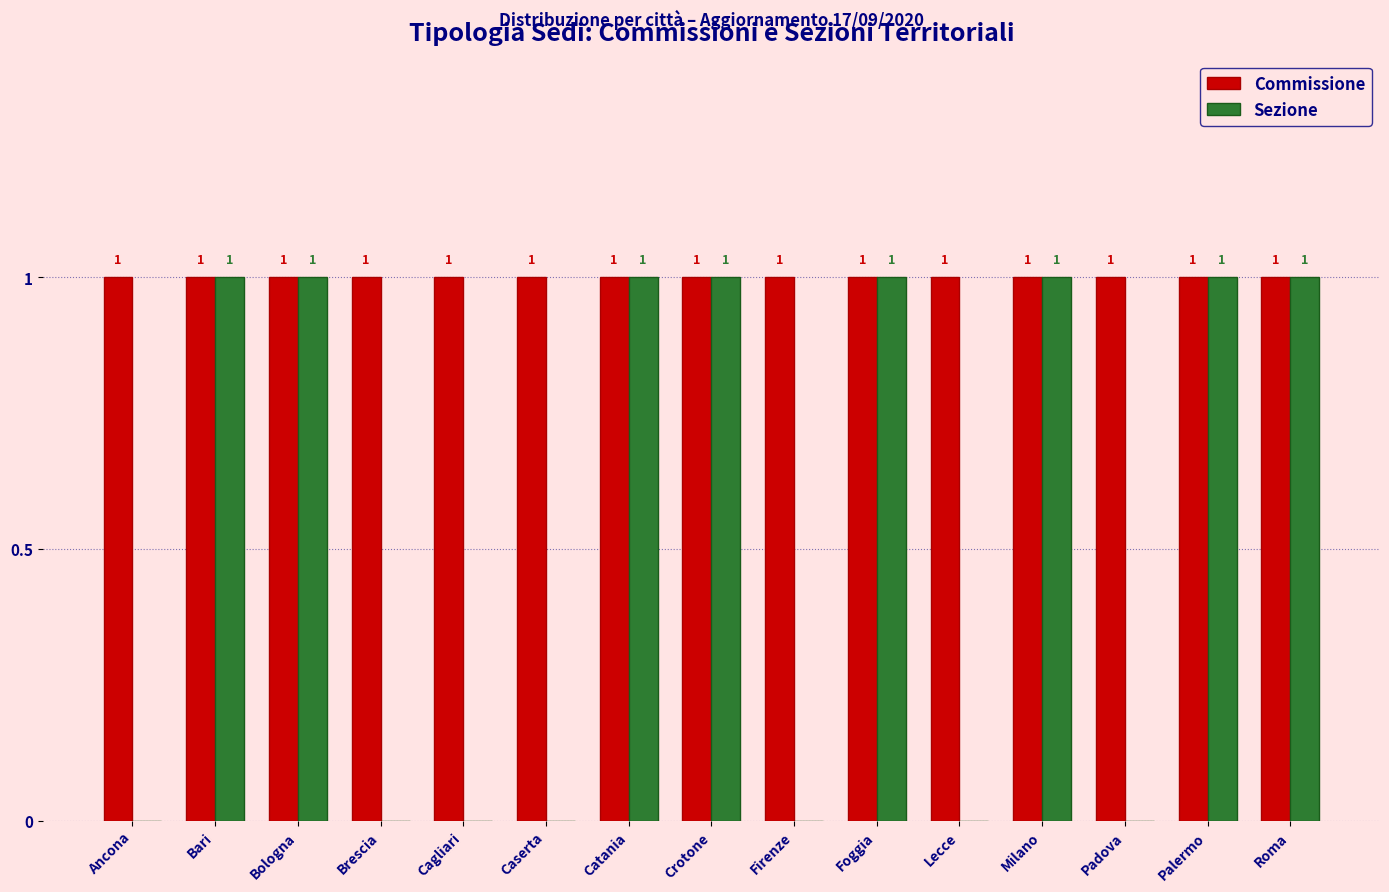

True or false: Sezione has a value of 0 at Ancona.

True